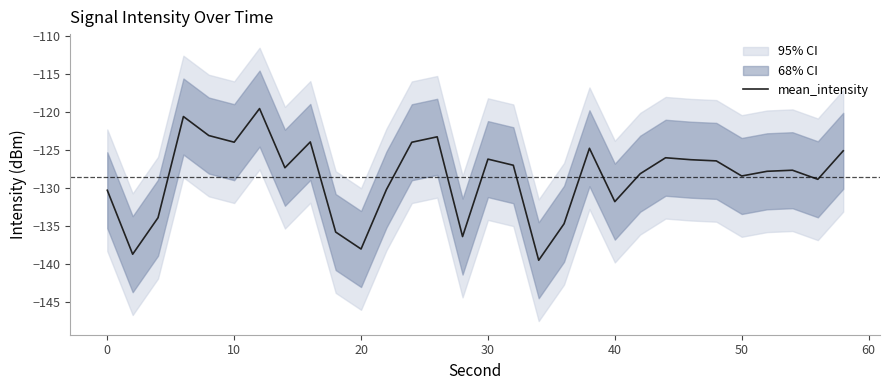

How many points are lower than both their immediate neighbors (excluding endpoints)?

9